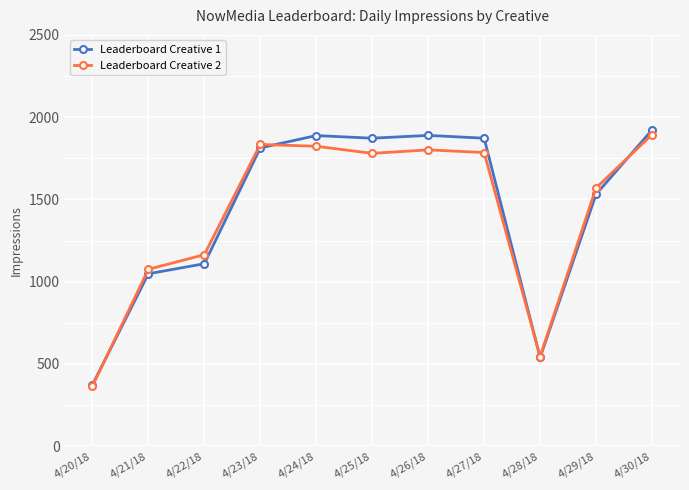

Which category has the highest value in the Leaderboard Creative 1 series?

4/30/18